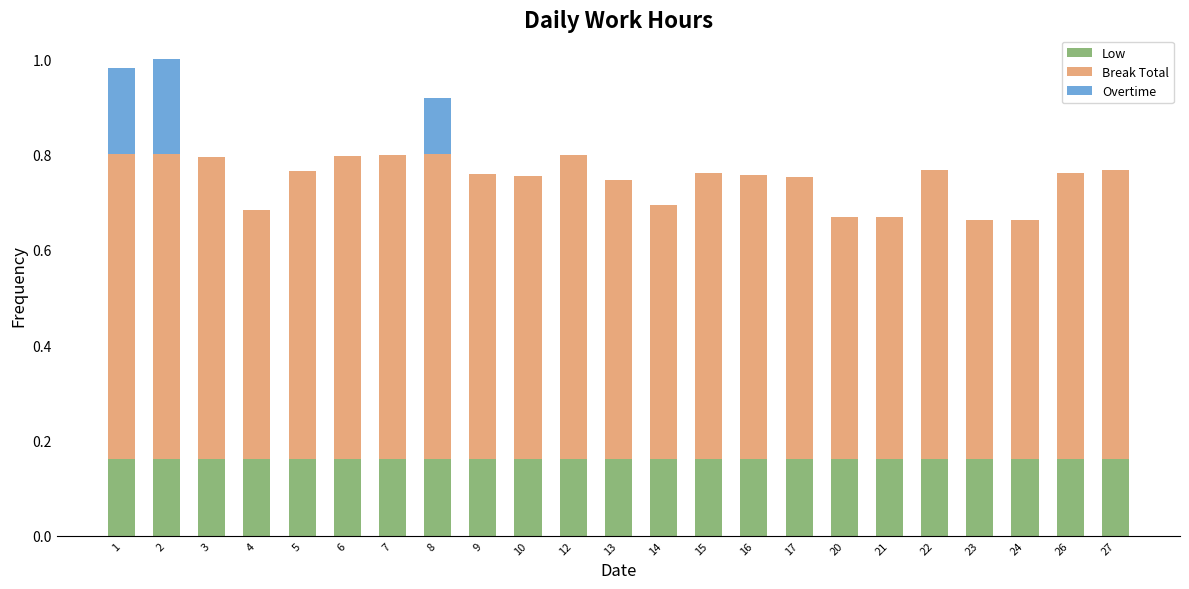

Is it true that Low equals 0.2 at 16?

True